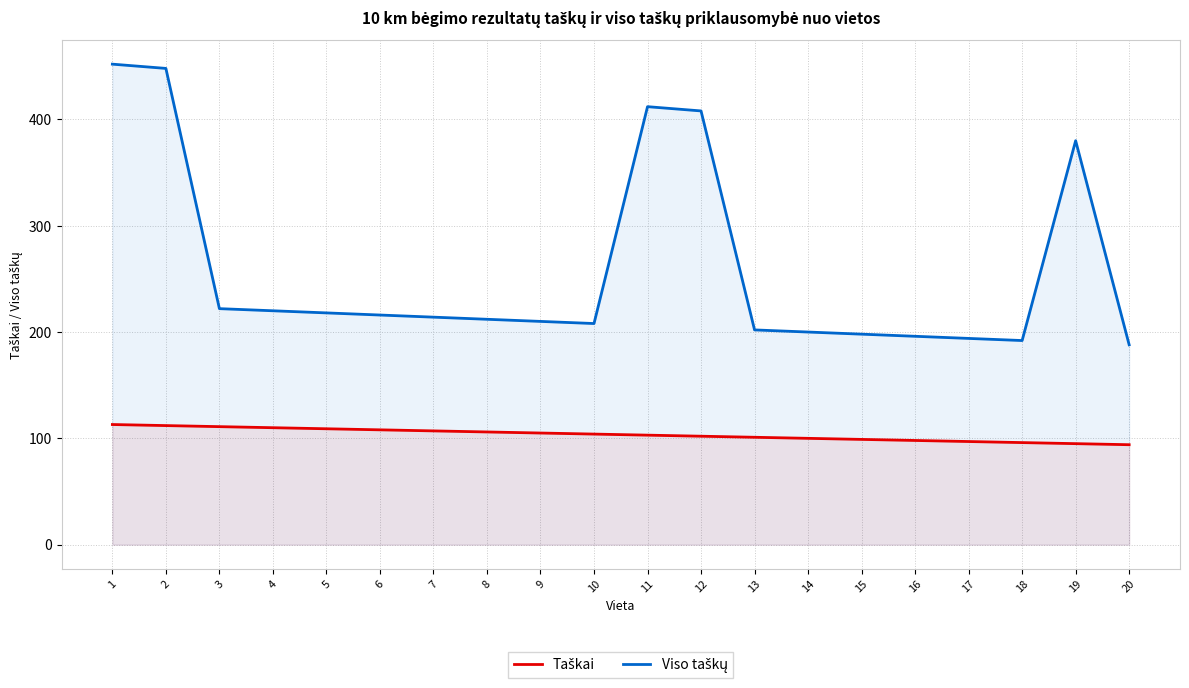

At how many categories does at least one series exceed 342?

5